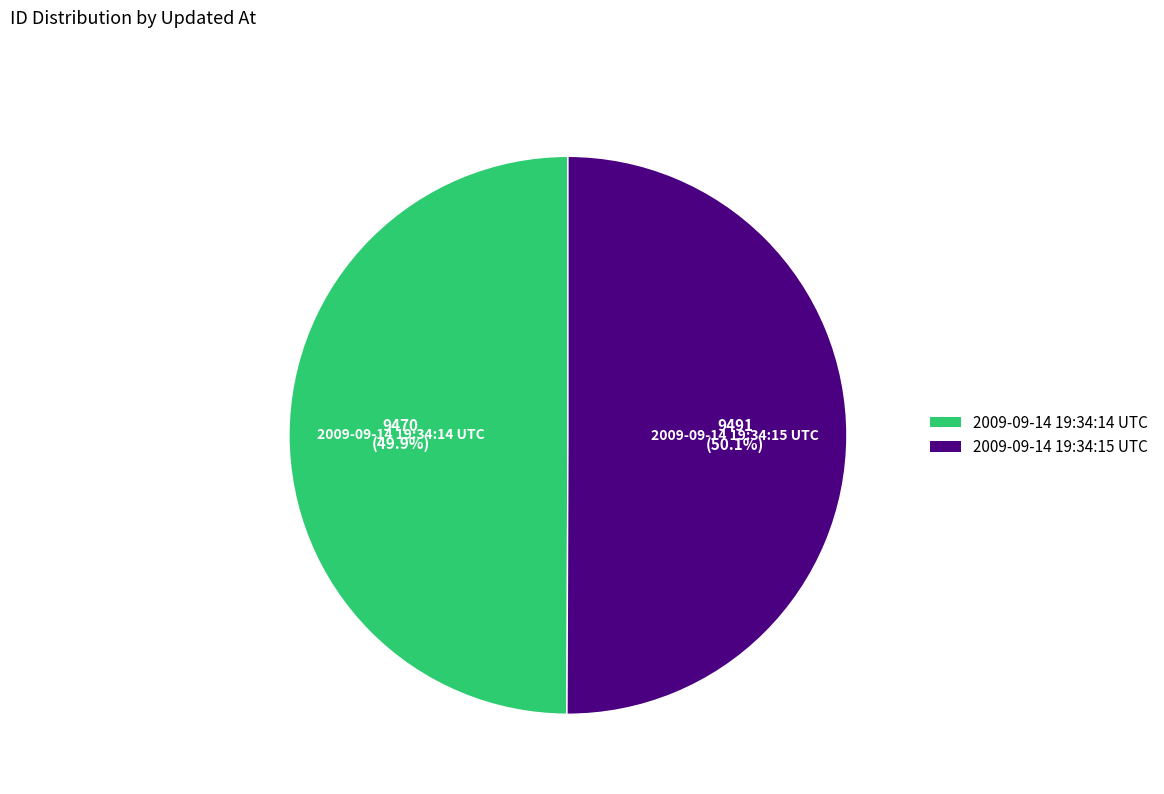

Approximately how many times larger is the value at 2009-09-14 19:34:15 UTC compared to 2009-09-14 19:34:14 UTC?

1.0